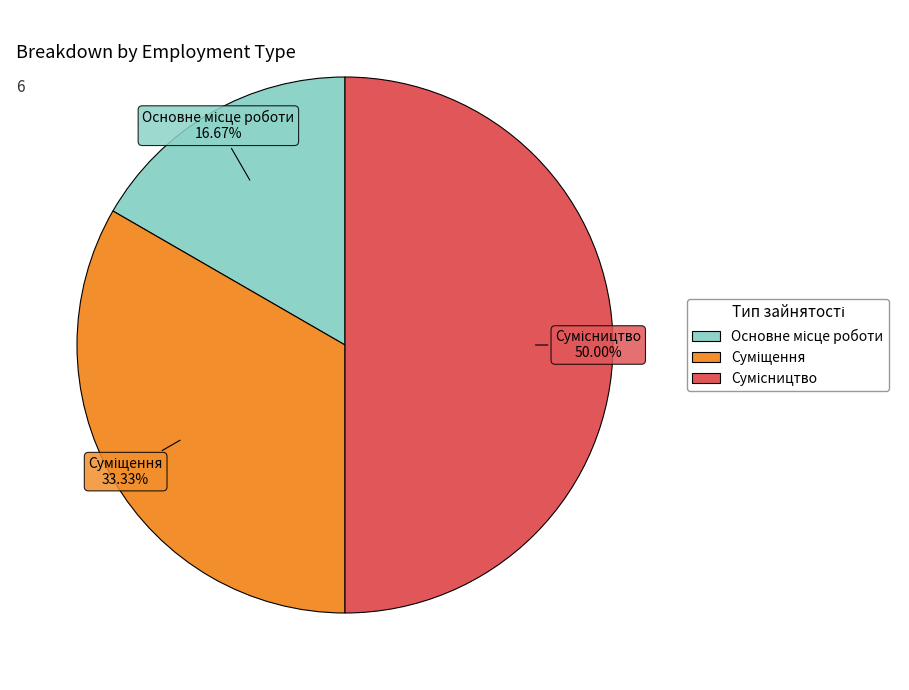

Does Суміщення account for over 50% of the chart?

No